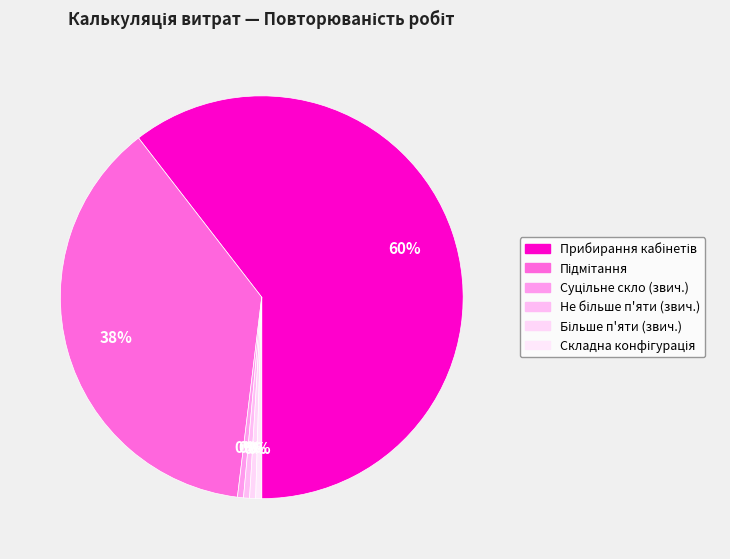

Count the number of slices in the pie.

6